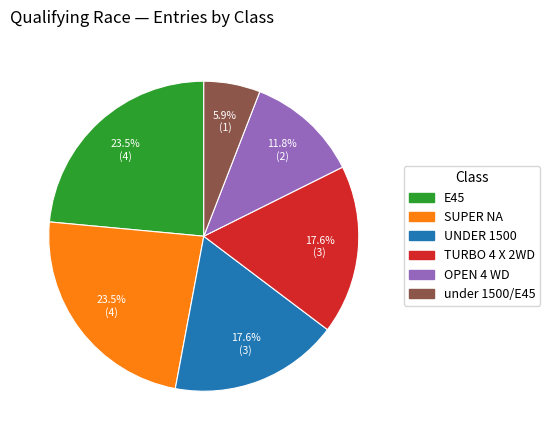

Does under 1500/E45 account for over 50% of the chart?

No